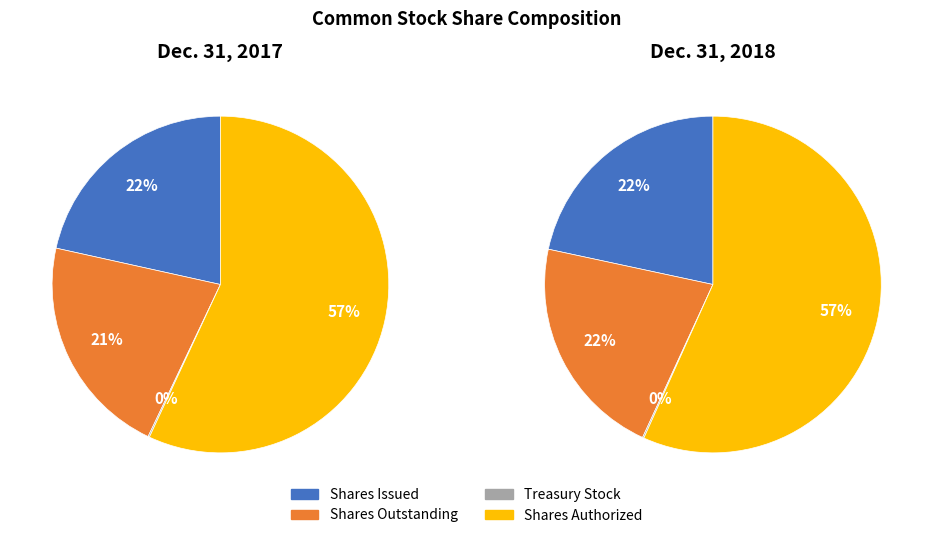

Is there a majority slice in this chart?

Yes